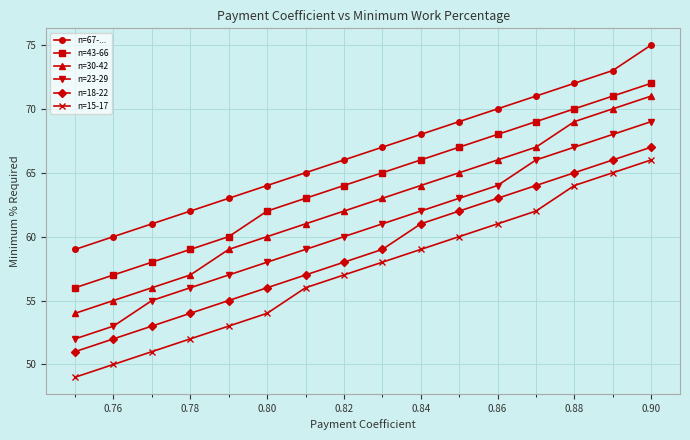

Rank the series by their average value, from highest to lowest.

n=67-..., n=43-66, n=30-42, n=23-29, n=18-22, n=15-17